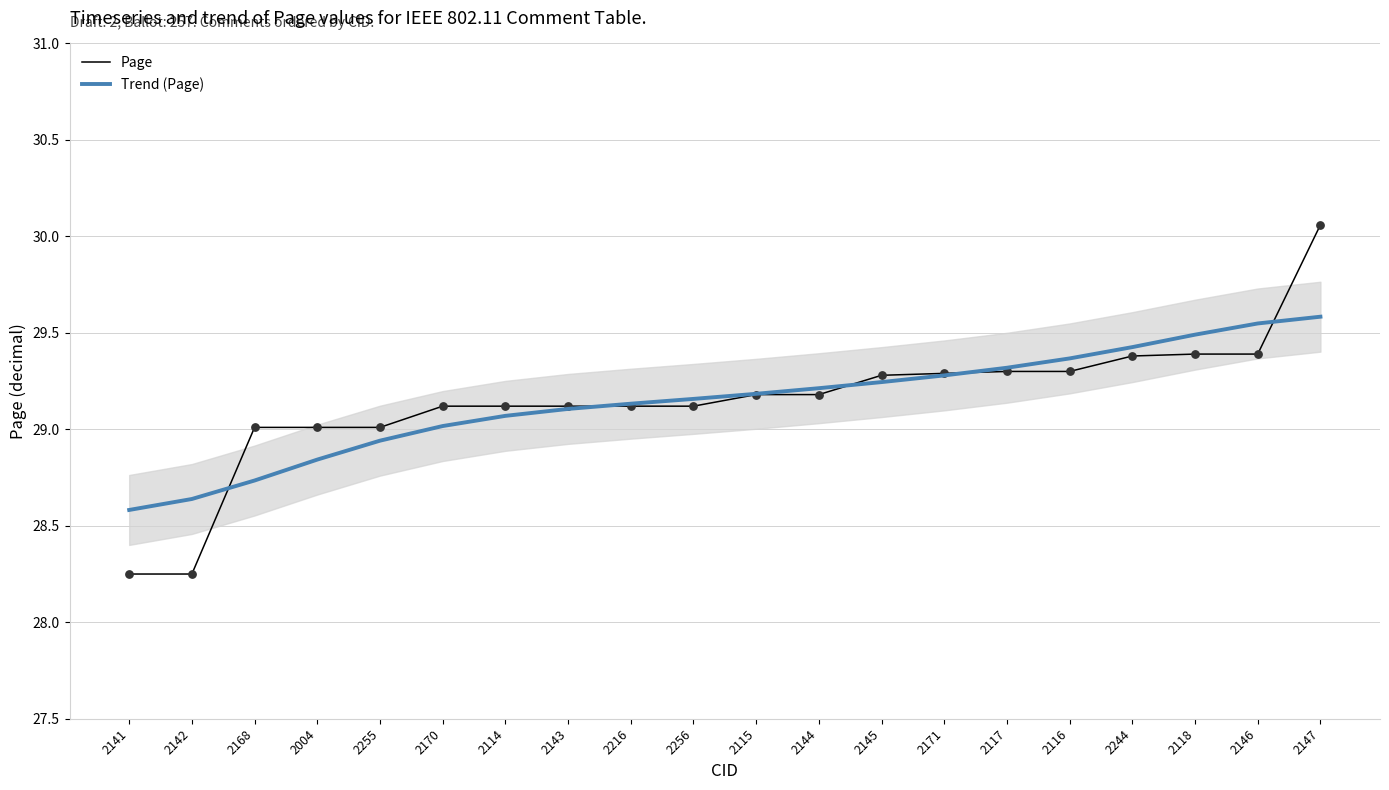

Which series reaches the maximum Y coordinate?

Page